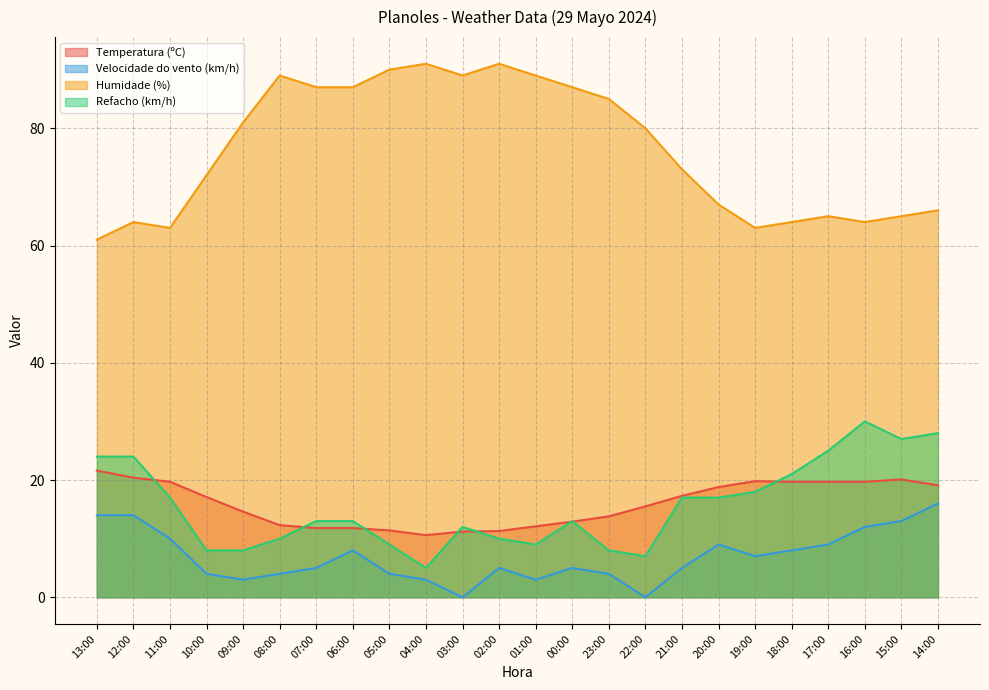

The Refacho (km/h) series shows 7.0 at 22:00. True or false?

True